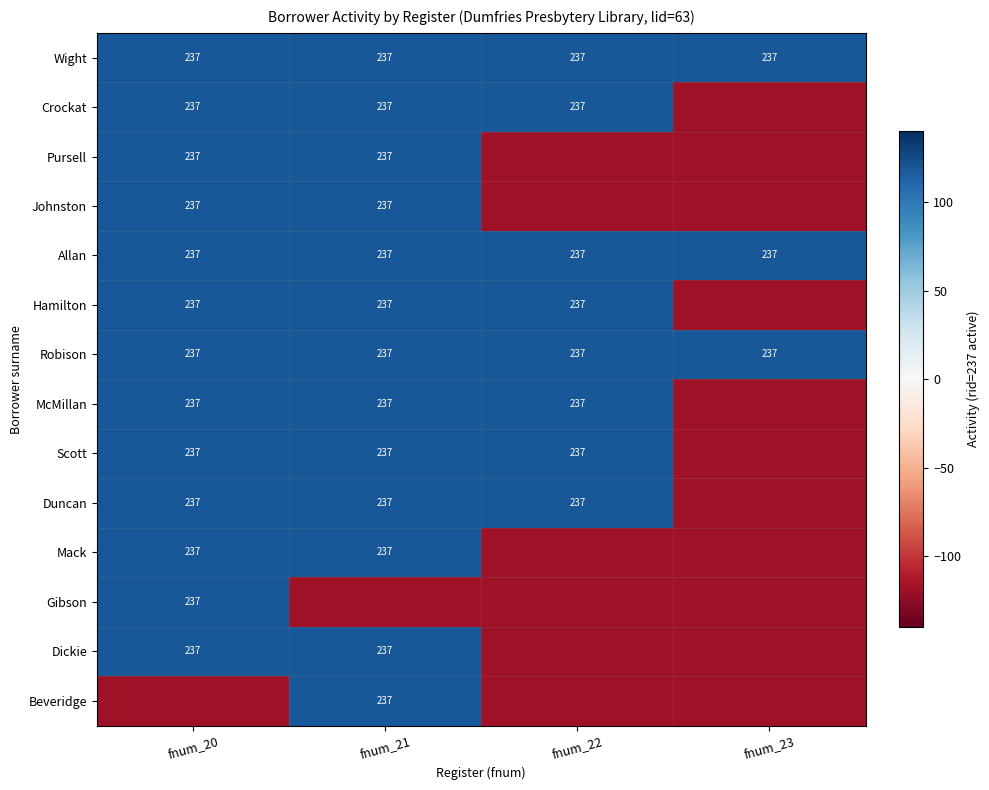

What is the sum of the Allan values at fnum_23 and fnum_21?

474.0